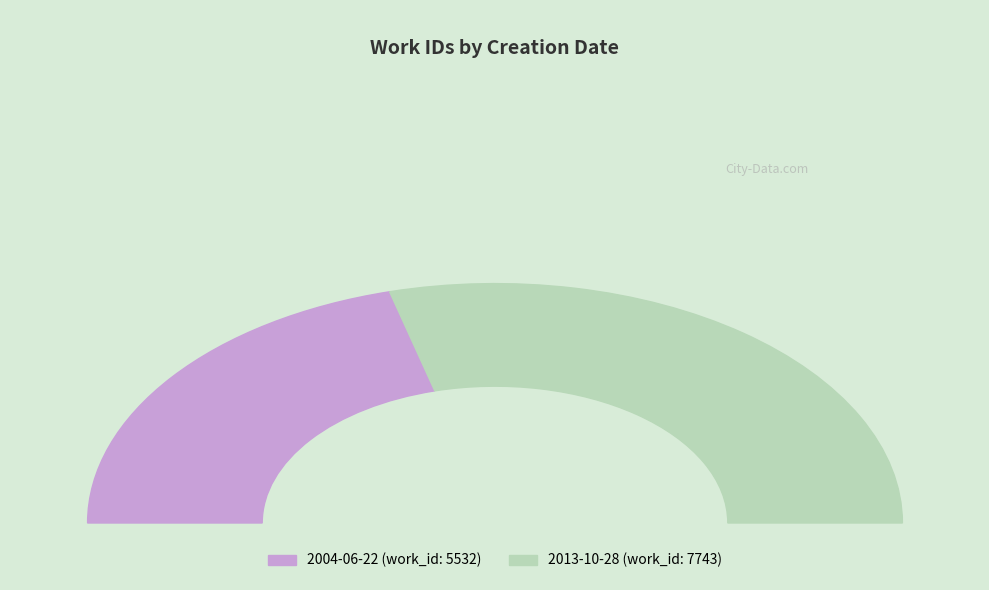

Between 2013-10-28 and 2004-06-22, which is larger?

2013-10-28